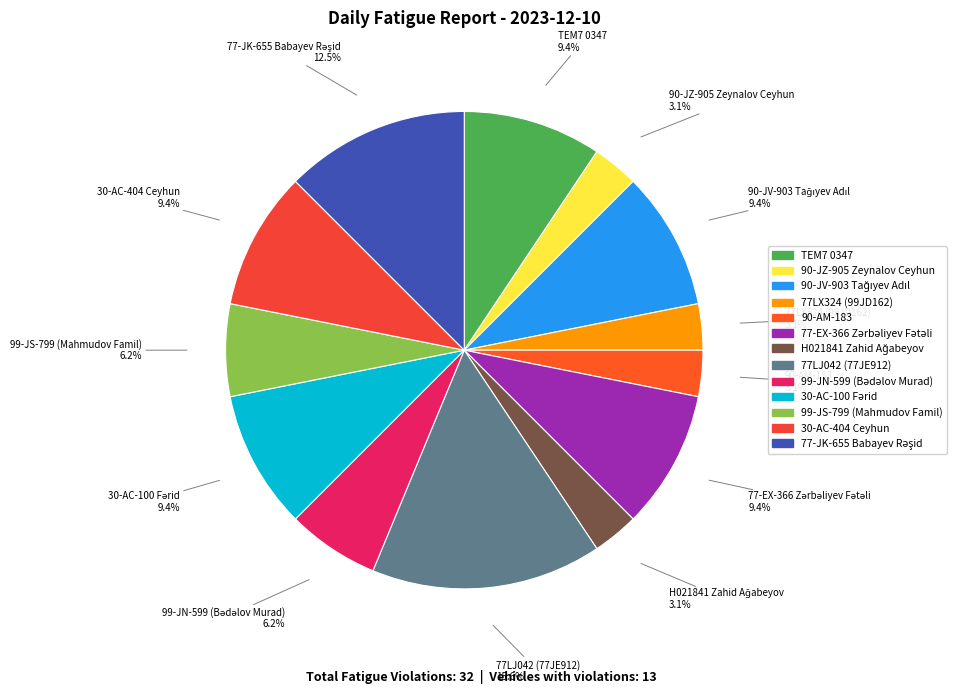

Which category has the biggest portion of the pie?

77LJ042 (77JE912)